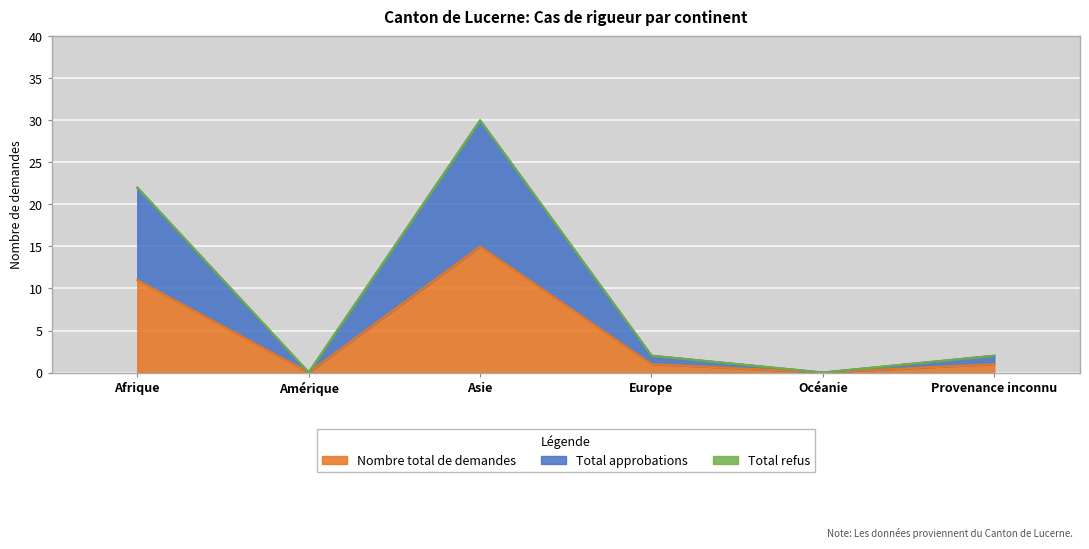

Read the Nombre total de demandes value at Provenance inconnu.

1